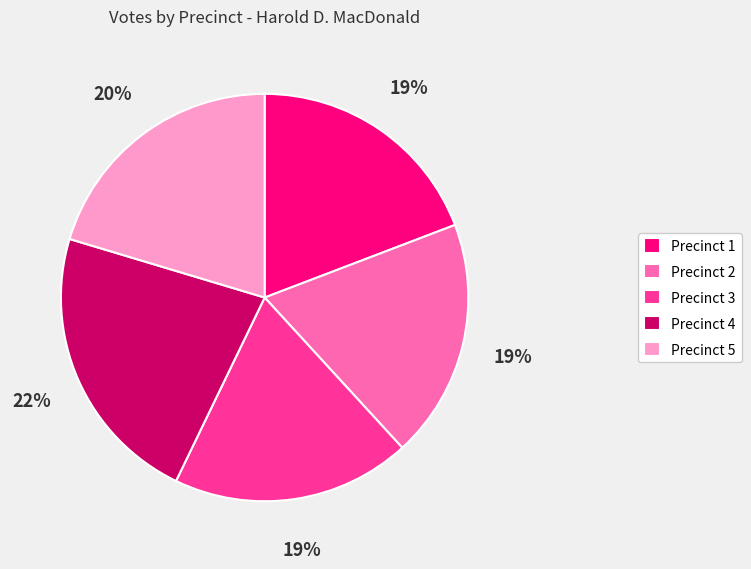

To the nearest percent, what is the difference between the Precinct 5 and Precinct 2 slice percentages?

1%